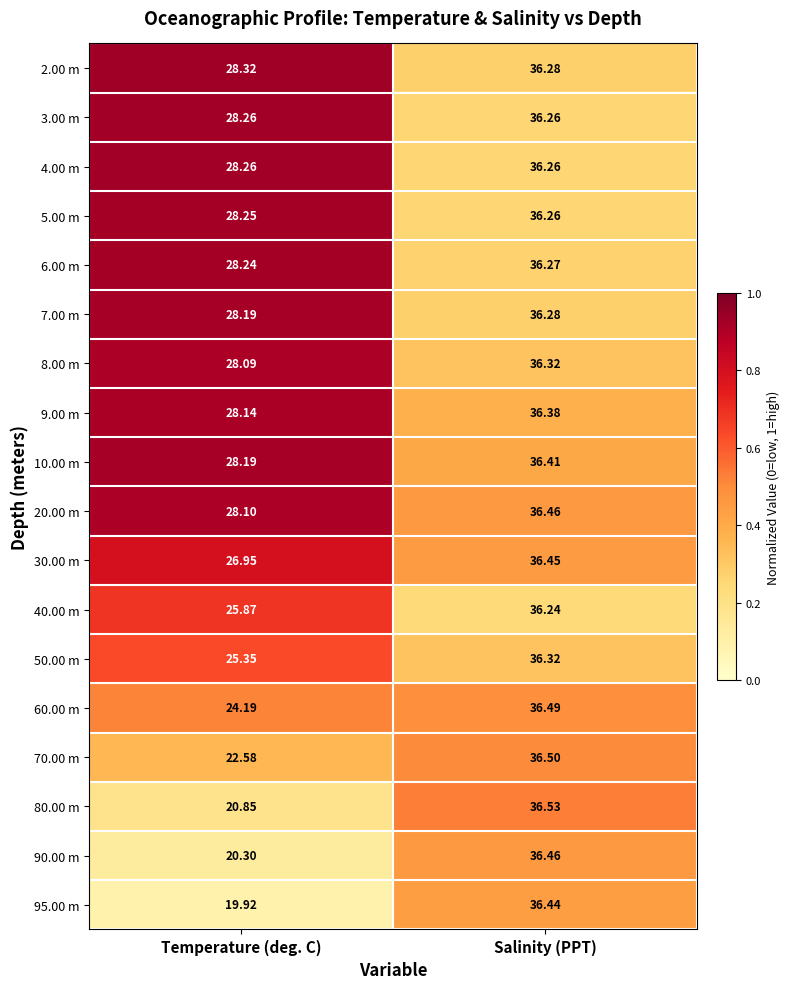

Where is 10.00 m nearest to the value 32?

Temperature (deg. C)